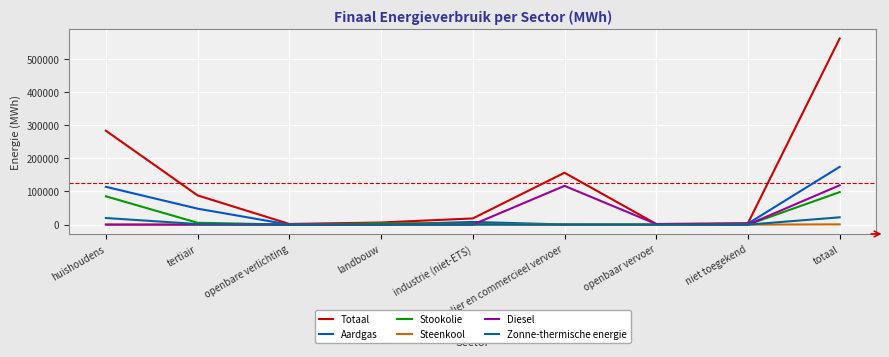

Rank the series by their maximum value, from highest to lowest.

Totaal, Aardgas, Diesel, Stookolie, Zonne-thermische energie, Steenkool